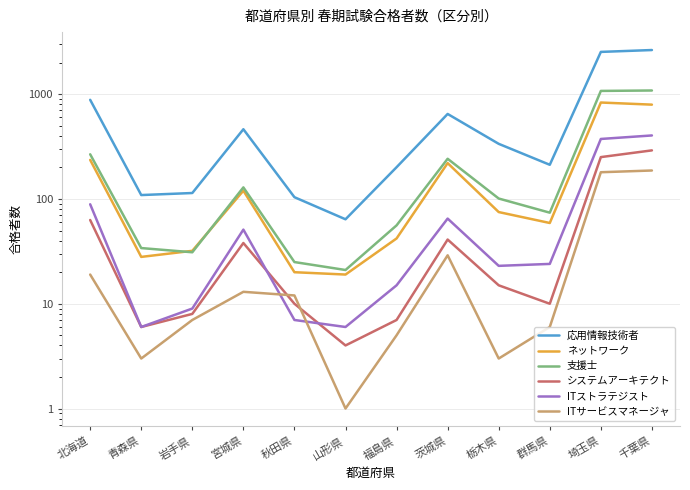

What is the minimum value shown in the chart?

1